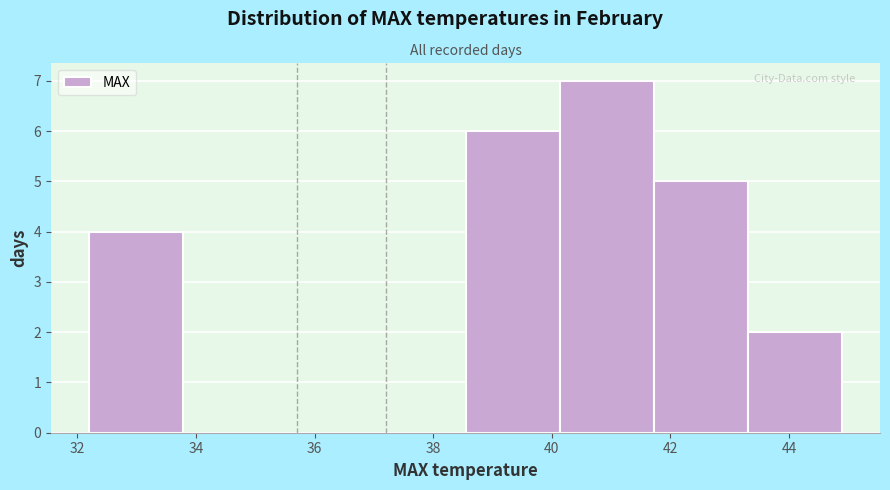

Reading left to right, transcribe this chart: for each bar, give the range it covers on the x-axis and its height. Neither the bar edges nor the heights are printed on the chart, so give them approximately, as read against the axes.

32.2 to 33.8: 4
33.8 to 35.4: 0
35.4 to 37.0: 0
37.0 to 38.6: 0
38.6 to 40.2: 6
40.2 to 41.8: 7
41.8 to 43.4: 5
43.4 to 45.0: 2